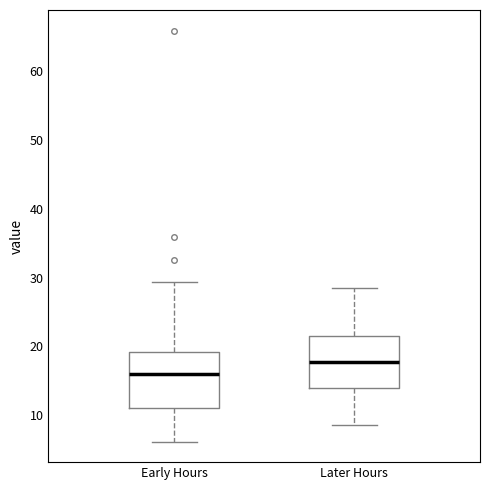

Reading left to right, transcribe this box plot: for each box, give where its median line is, the range the box spans, and where its two whiskers end, as read against the y-axis. The values are not printed on the chart, so give them approximately, as read against the axis.

Early Hours: median 16, box 11 to 19, whiskers 6 to 29
Later Hours: median 18, box 14 to 22, whiskers 9 to 29